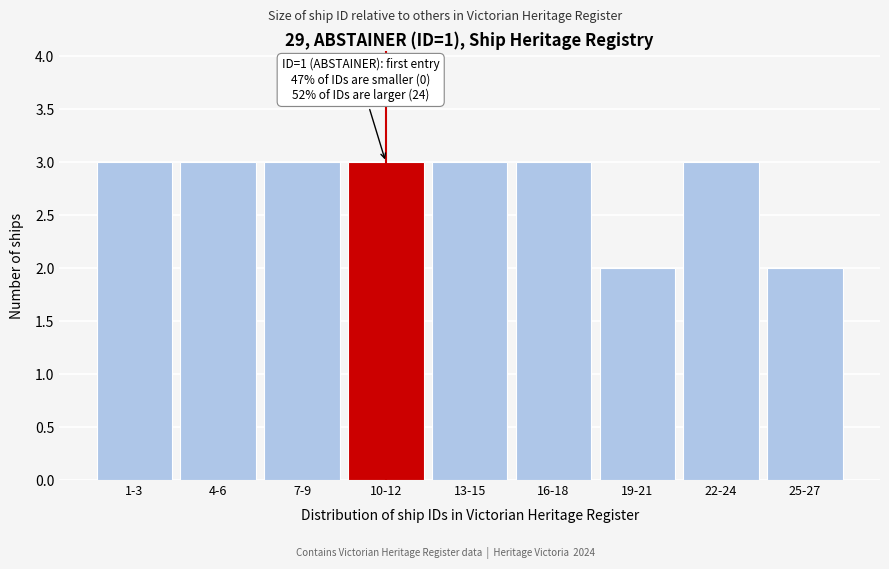

Reading right to left, extract all data points from this chart.

25-27=2	22-24=3	19-21=2	16-18=3	13-15=3	10-12=3	7-9=3	4-6=3	1-3=3